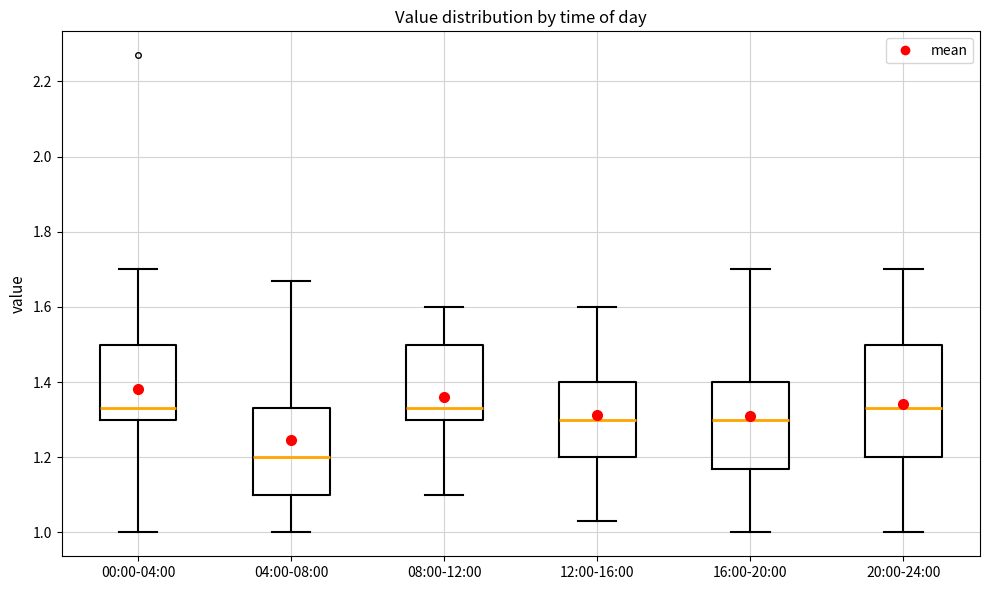

Where is the upper edge of the box for 04:00-08:00 on the y-axis? The values are not printed on the chart, so give them approximately, as read against the axis.

1.34